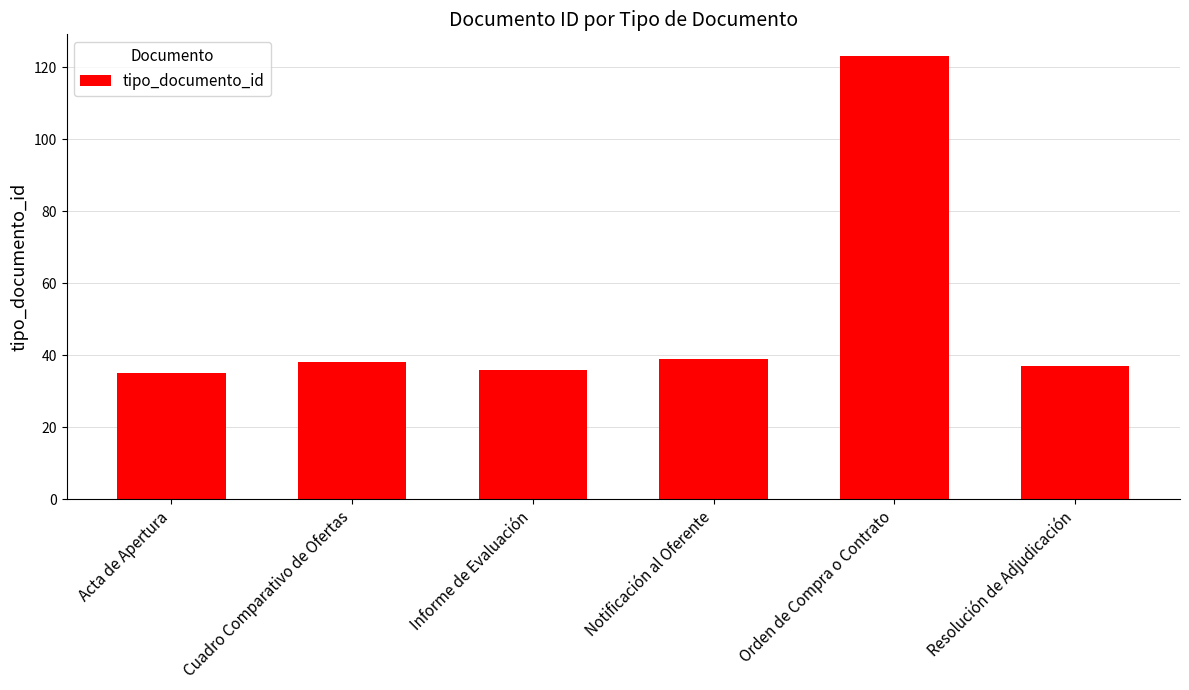

Is it true that the value at Resolución de Adjudicación is 37?

True